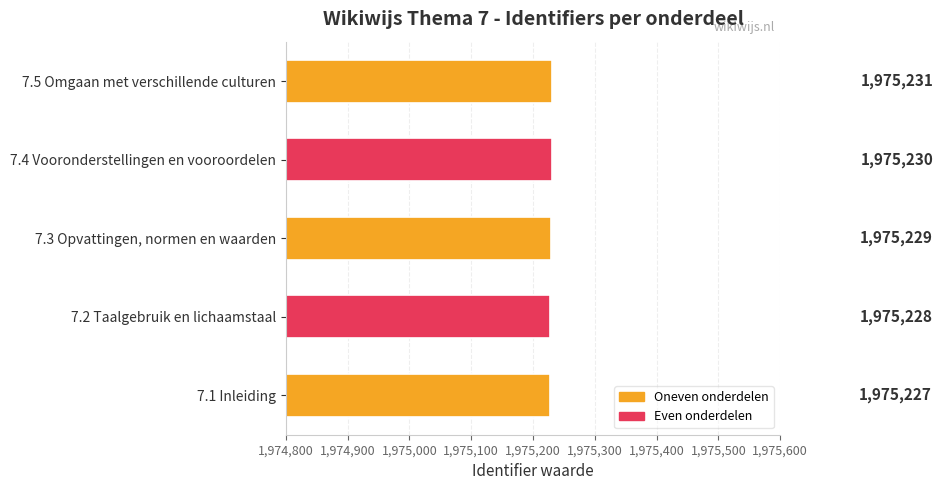

Count the values in the range 1975228 to 1975230.

3